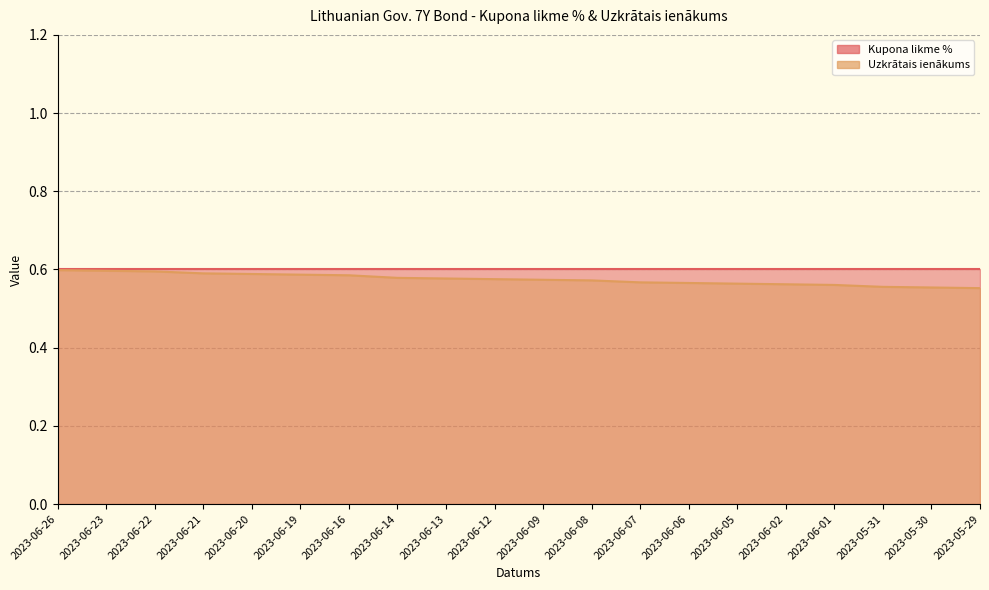

How many values are between 0 and 1?

20